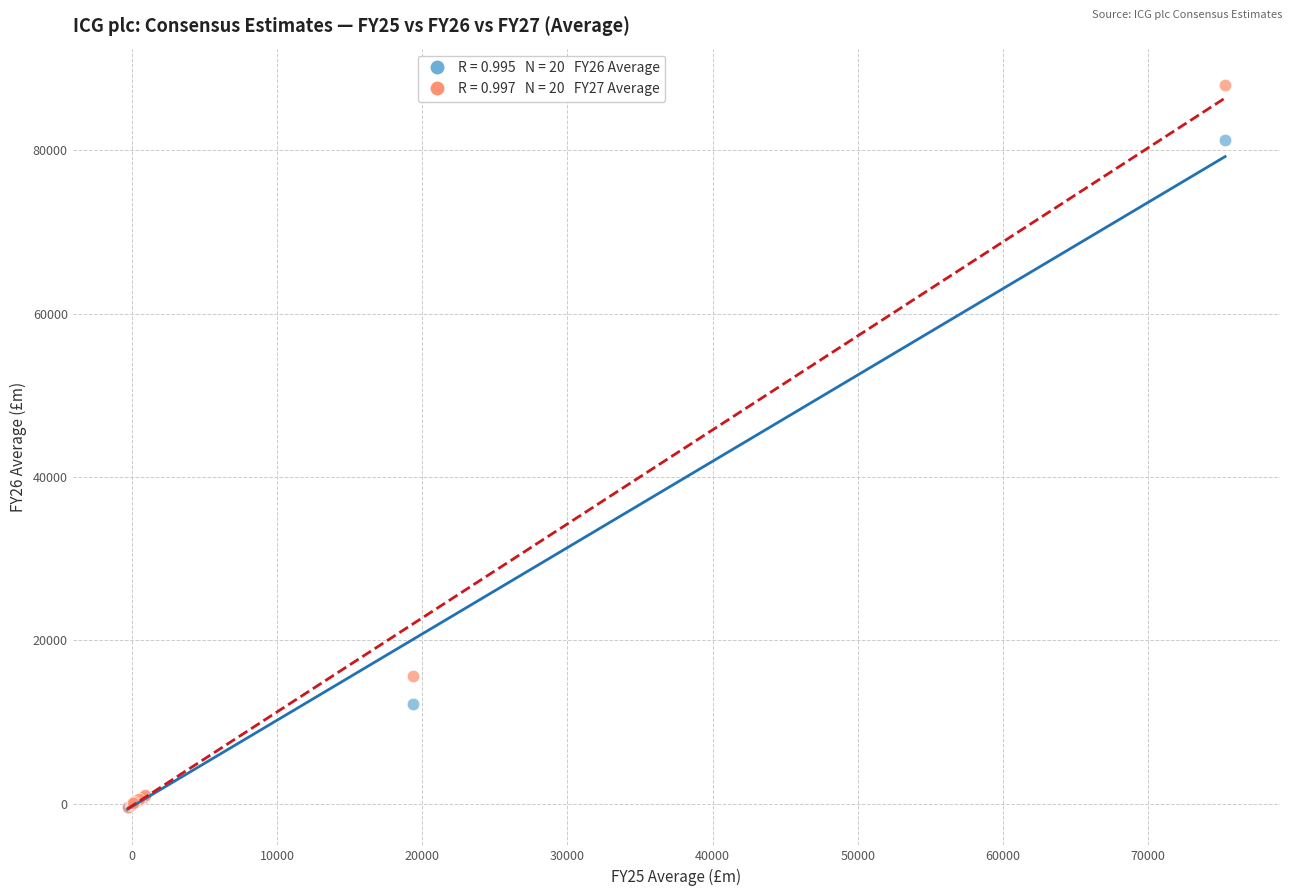

Across all series, what Y value is closest to 43826?

15691.1